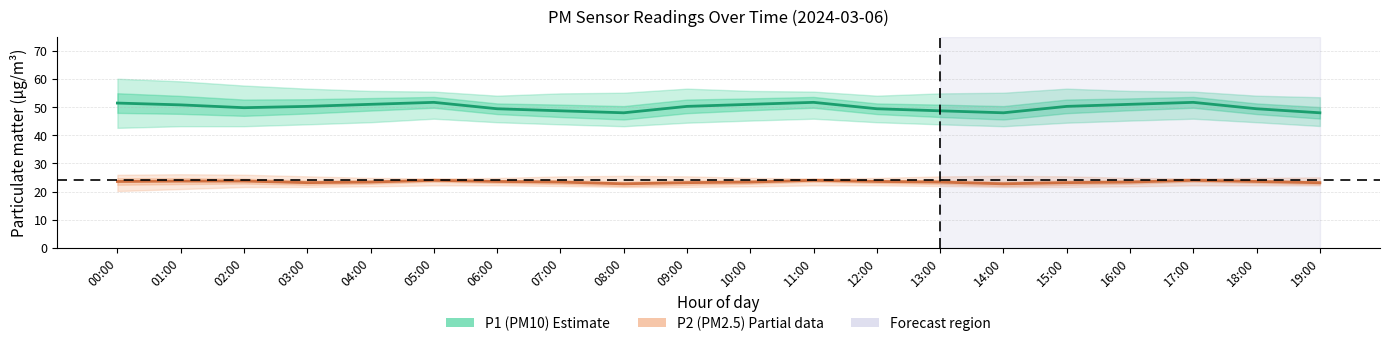

How many interior local valleys does the P2 (PM2.5) series have?

3